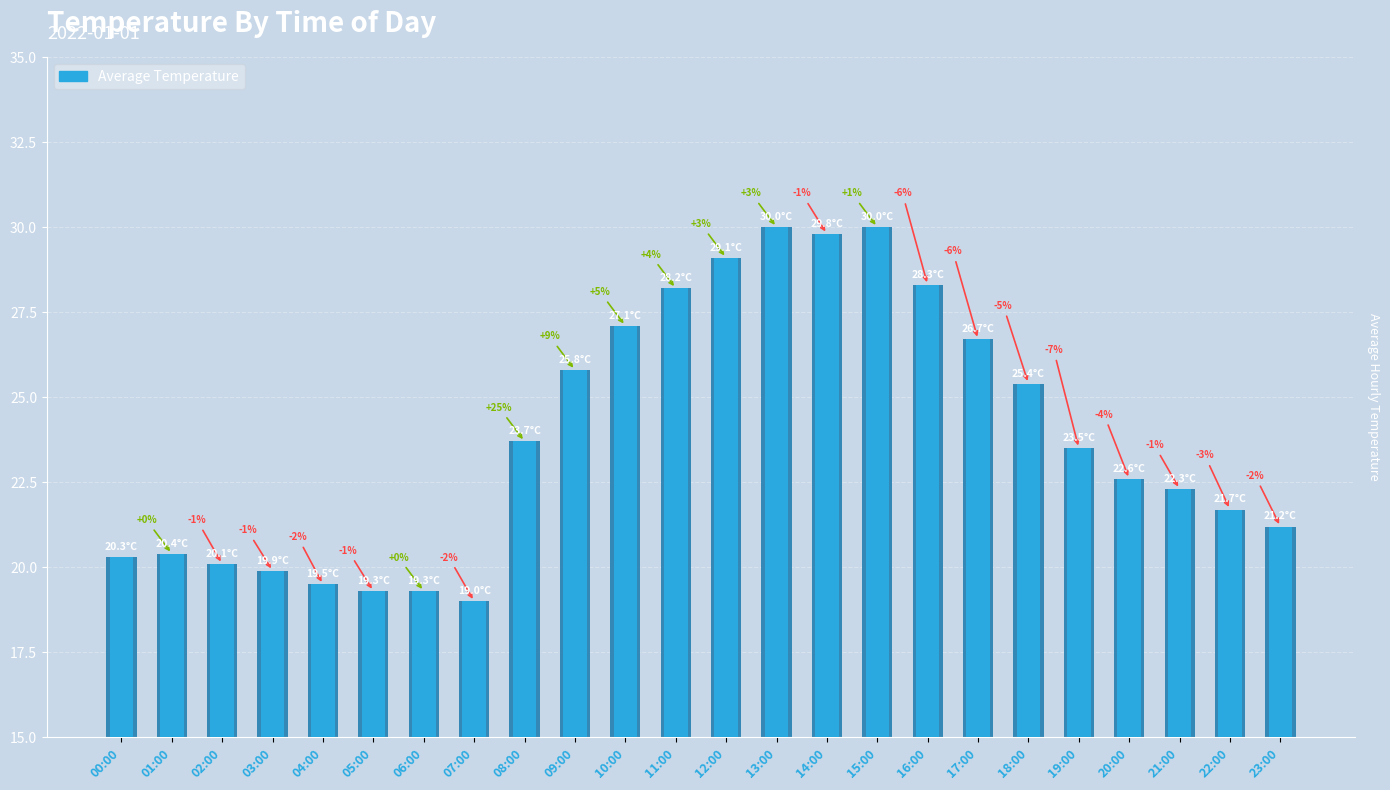

What is the greatest value displayed?

30.0